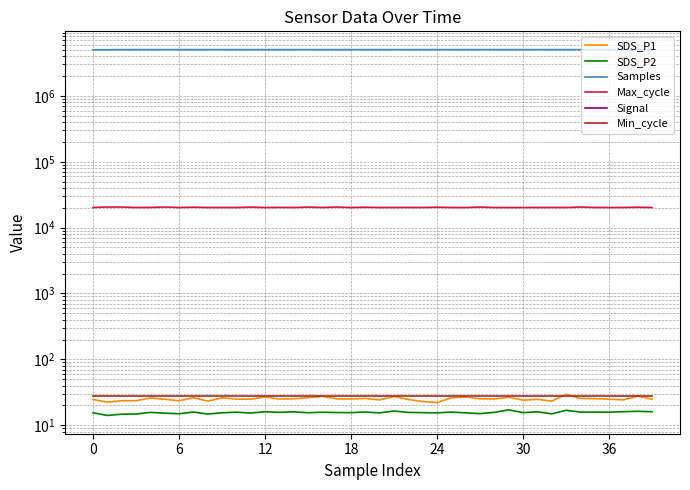

At which label does SDS_P2 reach its peak?

29